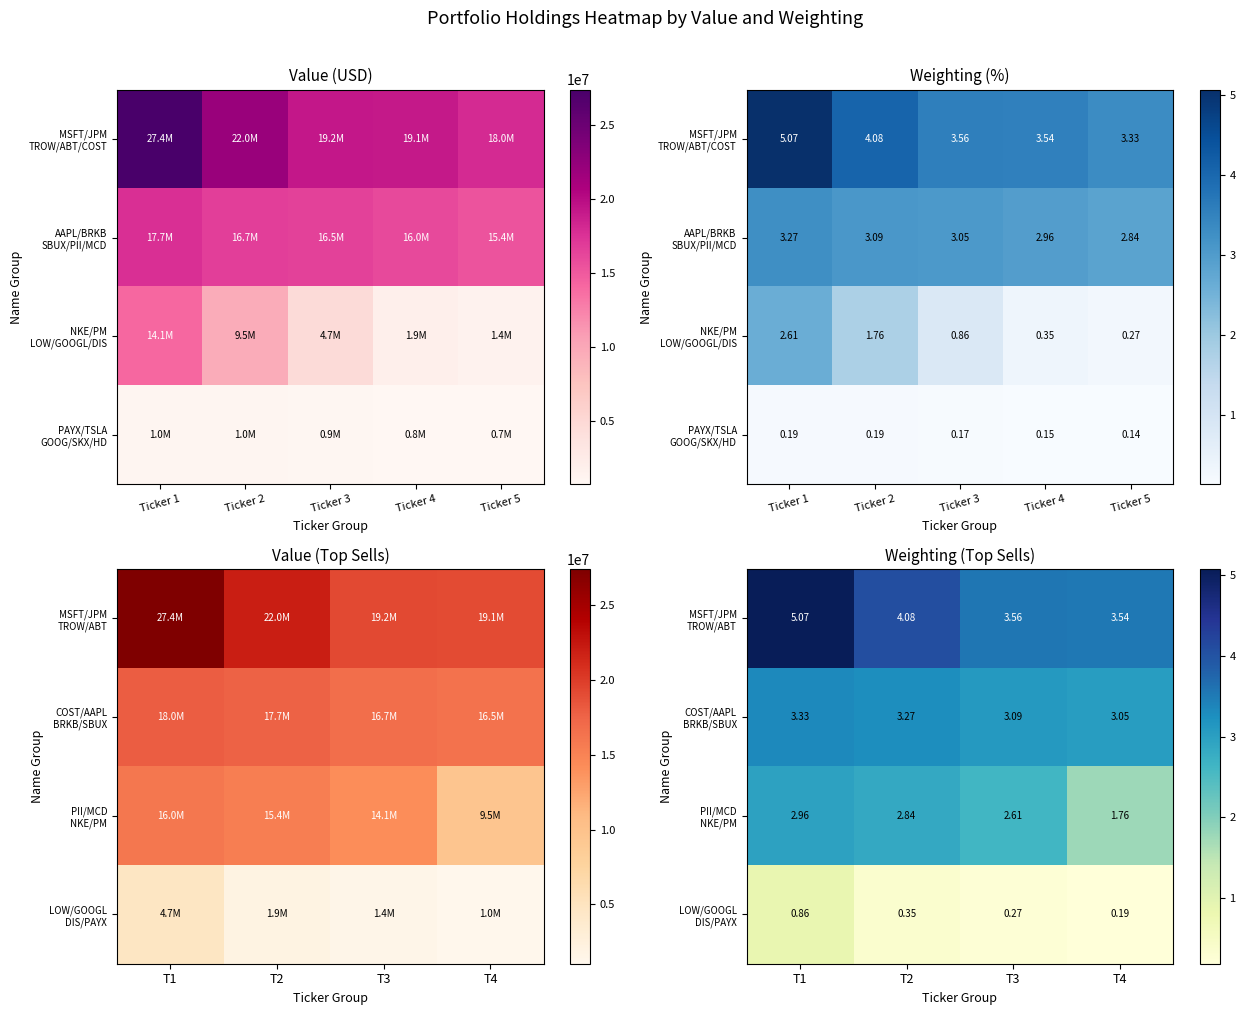

List the series in order of their peak value, highest first.

MSFT/JPM TROW/ABT, COST/AAPL BRKB/SBUX, PII/MCD NKE/PM, LOW/GOOGL DIS/PAYX